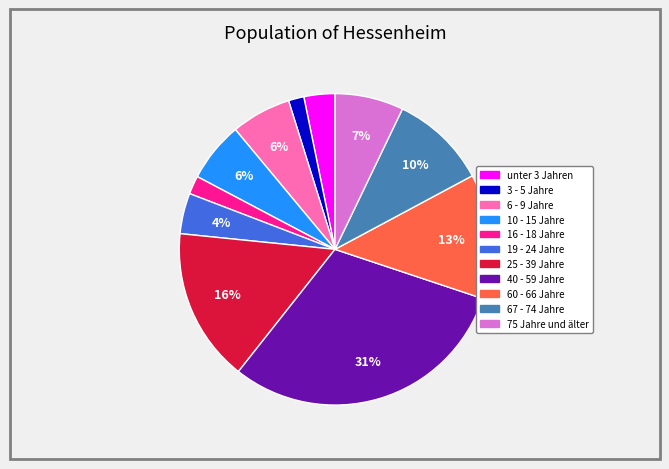

Is it true that 67 - 74 Jahre is 1% of the pie?

False